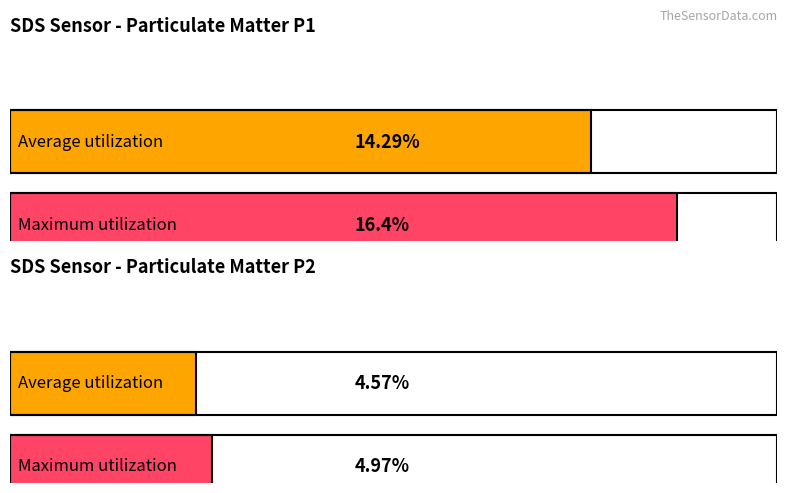

The value of SDS_P2 at 2022/08/07 00:10 is 7.7. True or false?

False